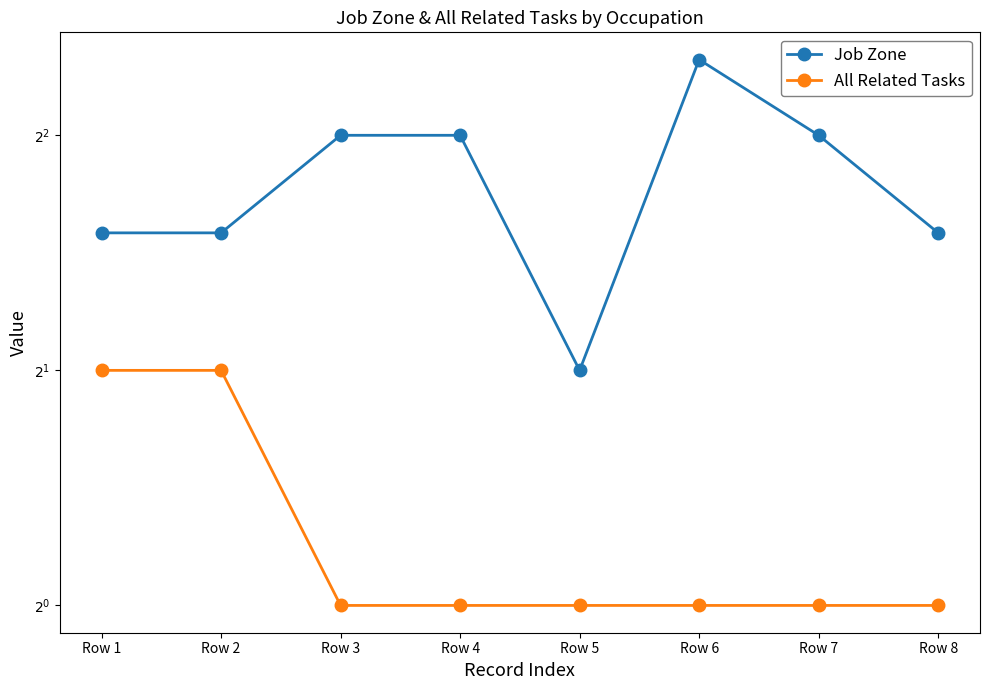

Which series has the widest spread of values?

Job Zone